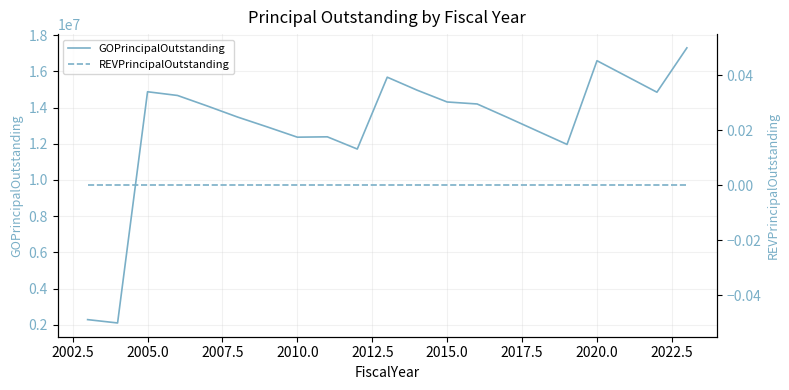

What is the highest value of the GOPrincipalOutstanding series?

17300000